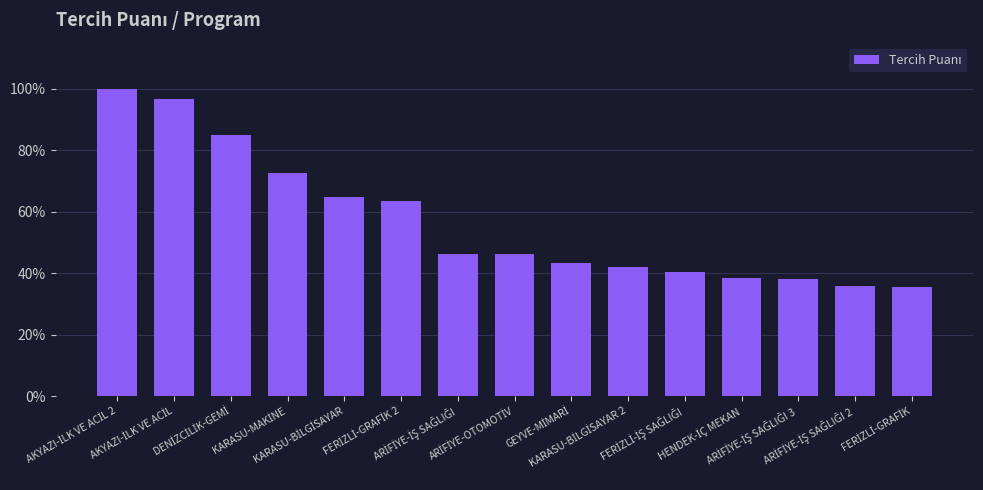

What is the greatest value displayed?

100.0